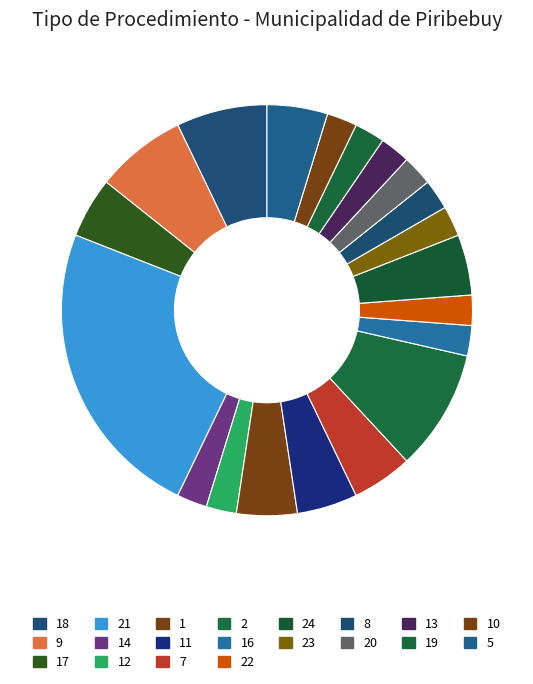

Count the number of slices in the pie.

20